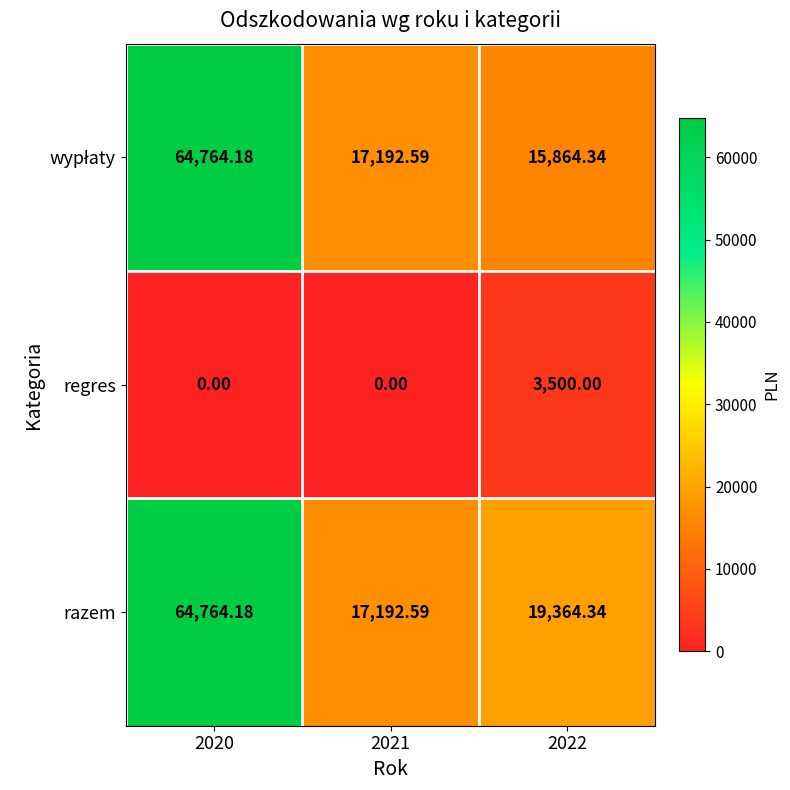

Which series changed the most between 2021 and 2022?

regres